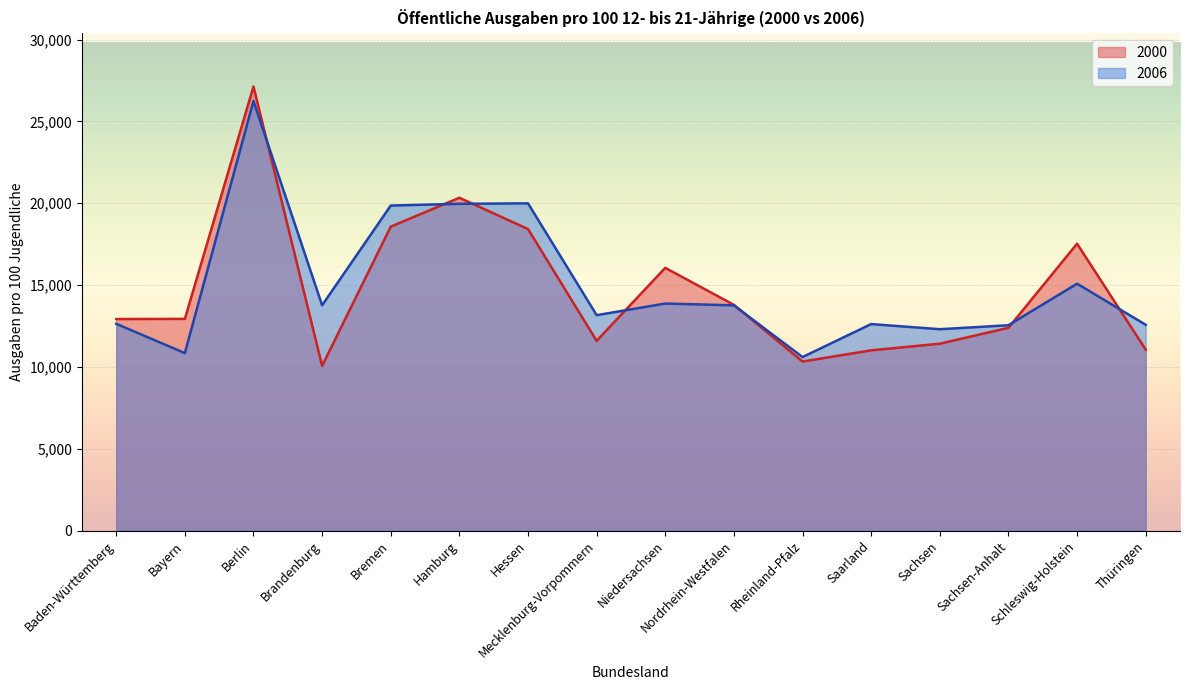

The 2006 series shows 13767 at Brandenburg. True or false?

True